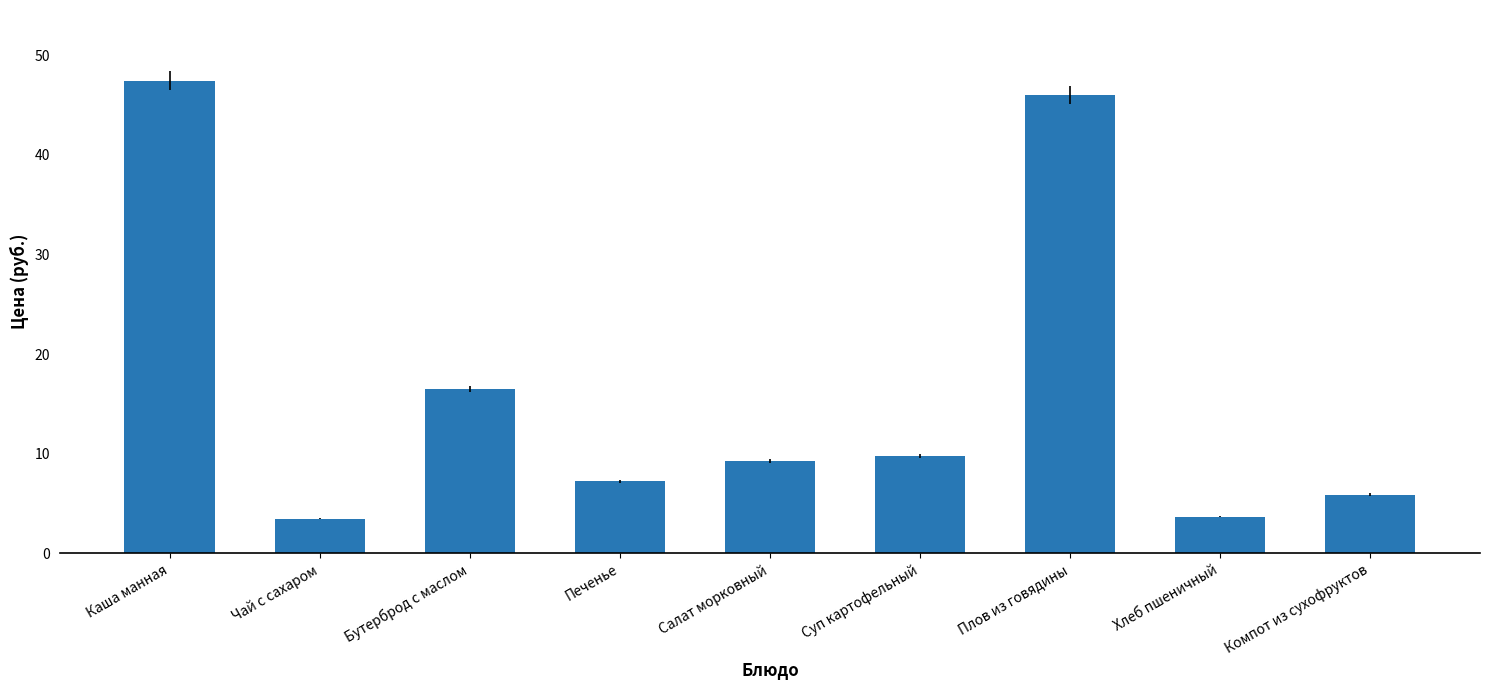

What value does the data have at Суп картофельный?

9.8